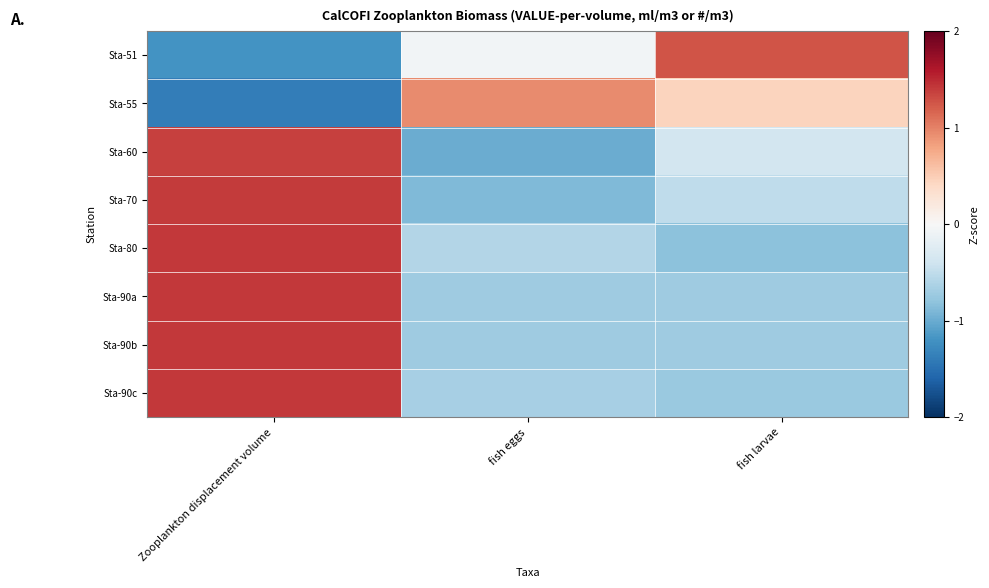

Rank the series by their maximum value, from lowest to highest.

Sta-55, Sta-51, Sta-60, Sta-70, Sta-80, Sta-90c, Sta-90a, Sta-90b